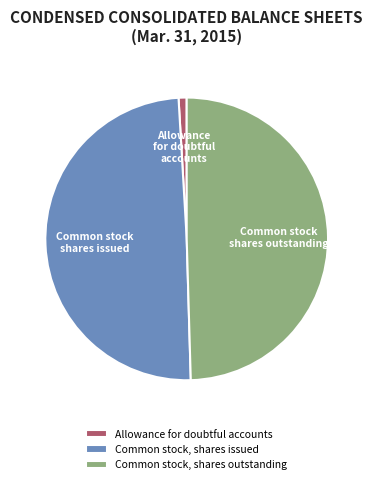

What is the ratio of the value at Common stock, shares issued to the value at Common stock, shares outstanding?

1.0